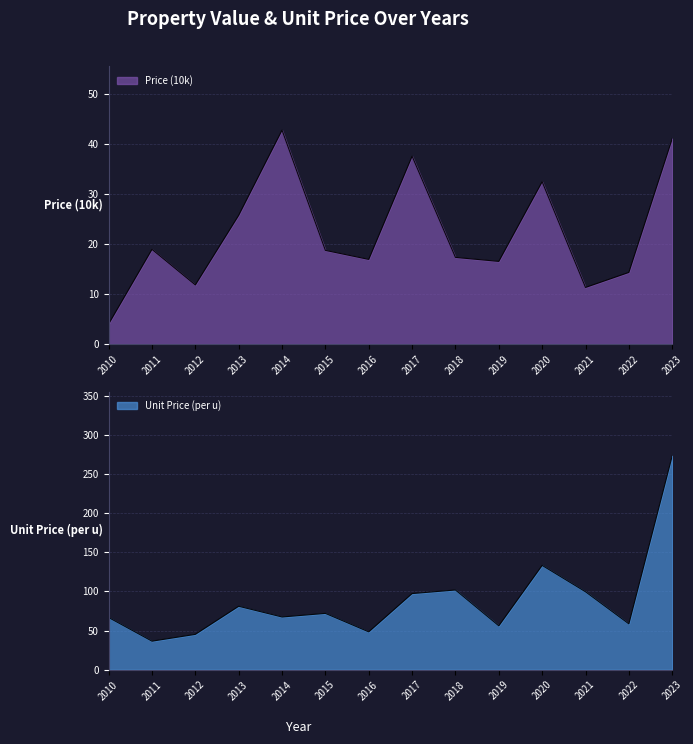

Which has a higher value, 2013 or 2015?

2013